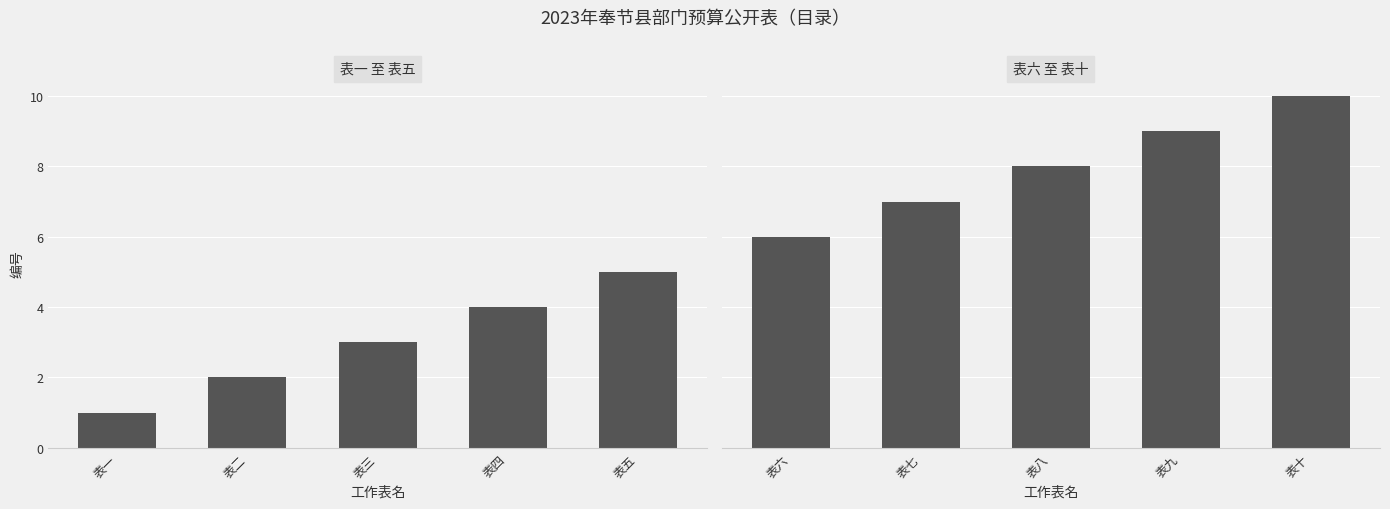

Between 表一 and 表四, which is larger?

表四